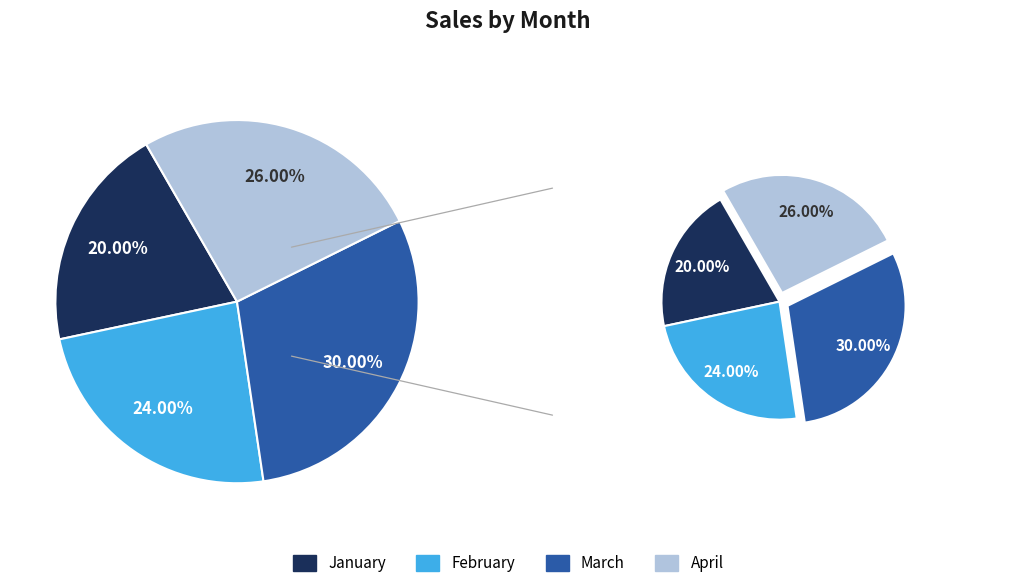

To the nearest percent, what is the difference between the January and March slice percentages?

10%